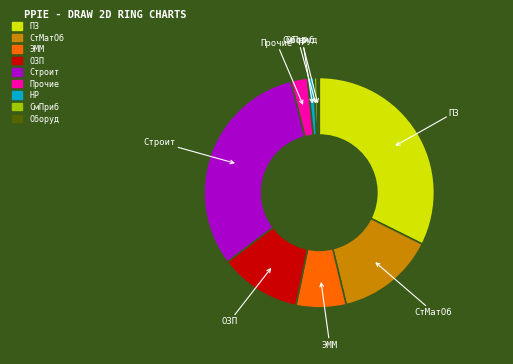

What is the ratio of the value at ПЗ to the value at ЭММ?

4.6